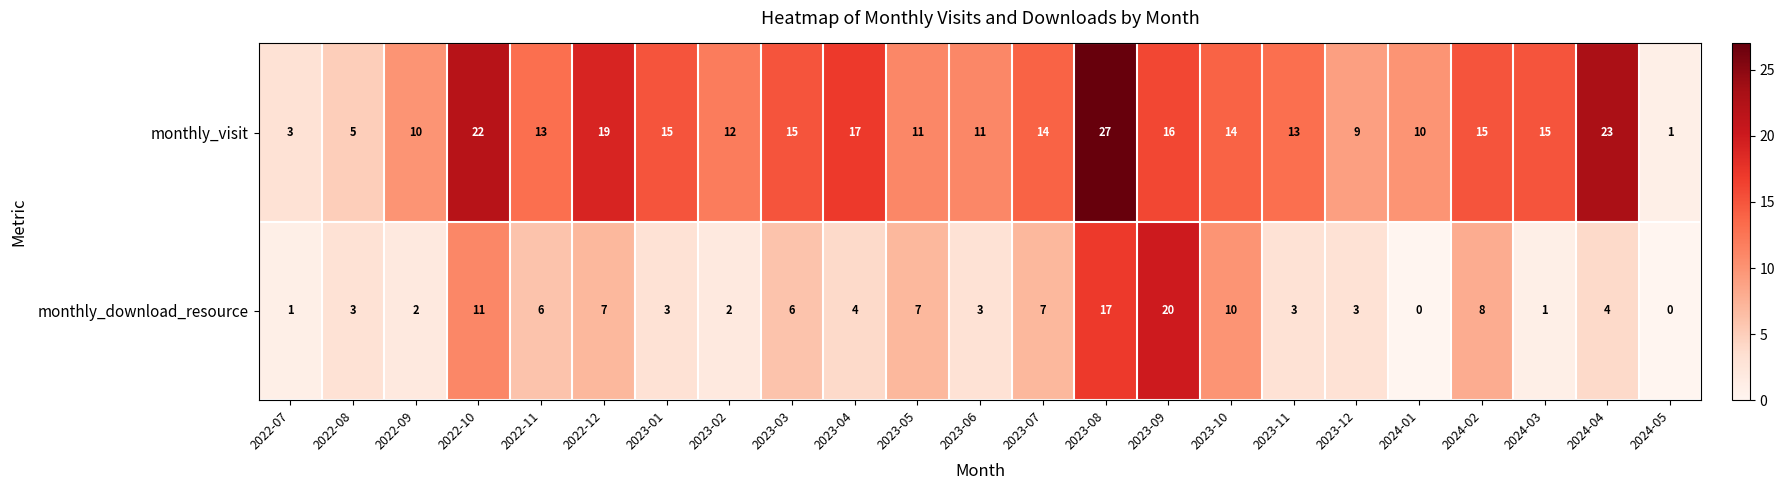

The monthly_download_resource series shows 0 at 2024-05. True or false?

True